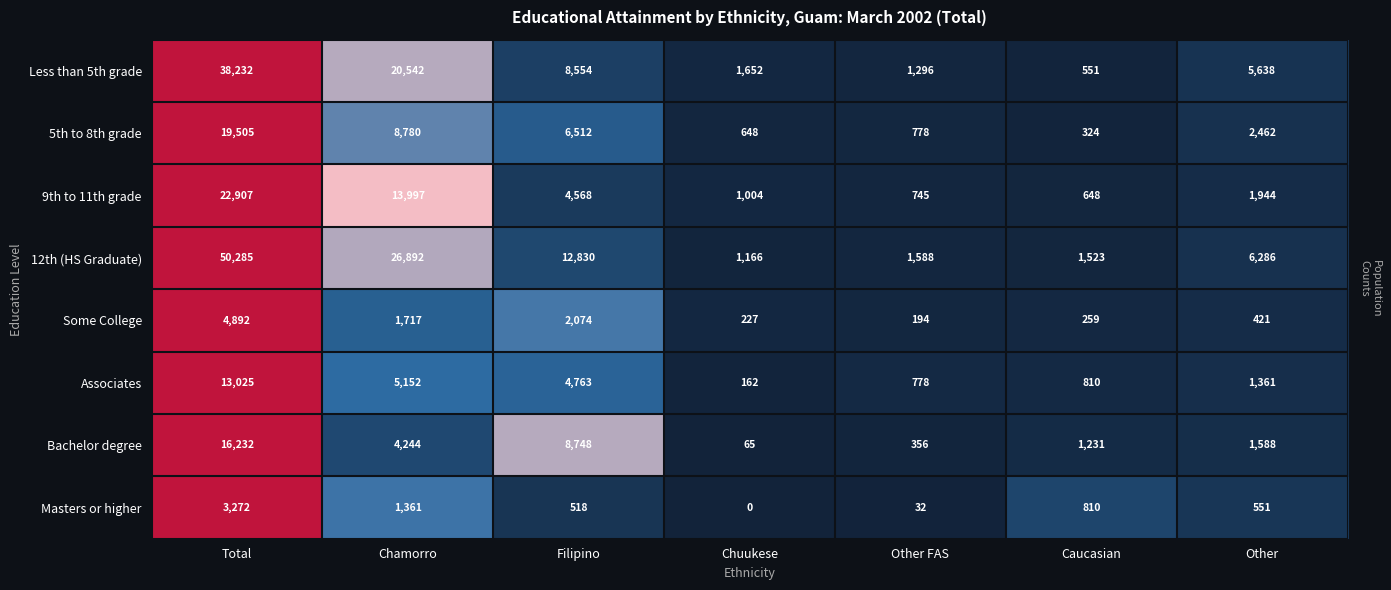

How many distinct data groups are displayed?

8